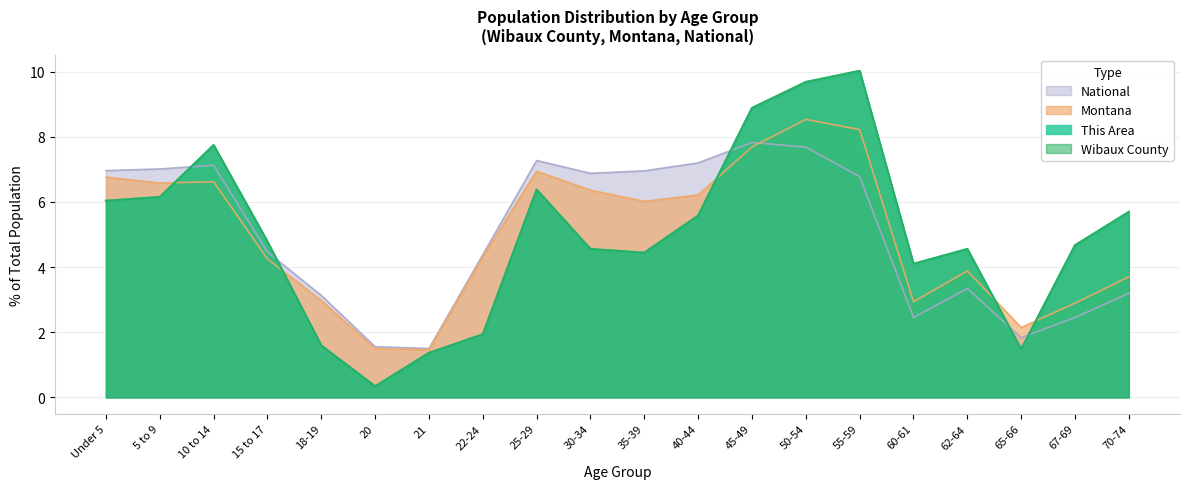

Is it true that National equals 3.1 at 18-19?

True